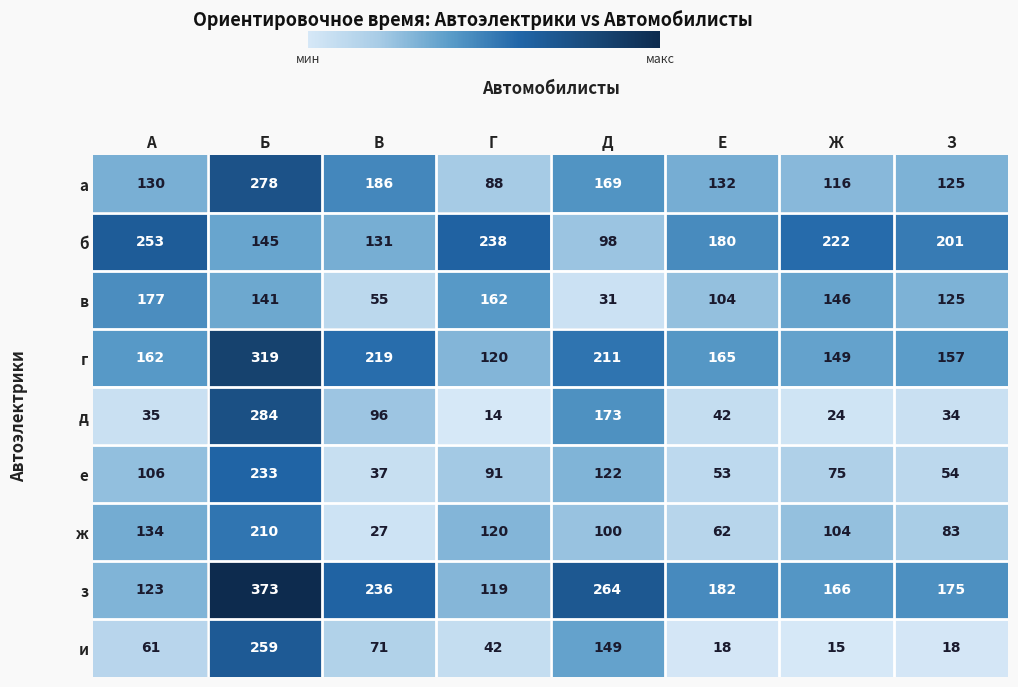

What is the difference between the second highest and minimum values in the и series?

134